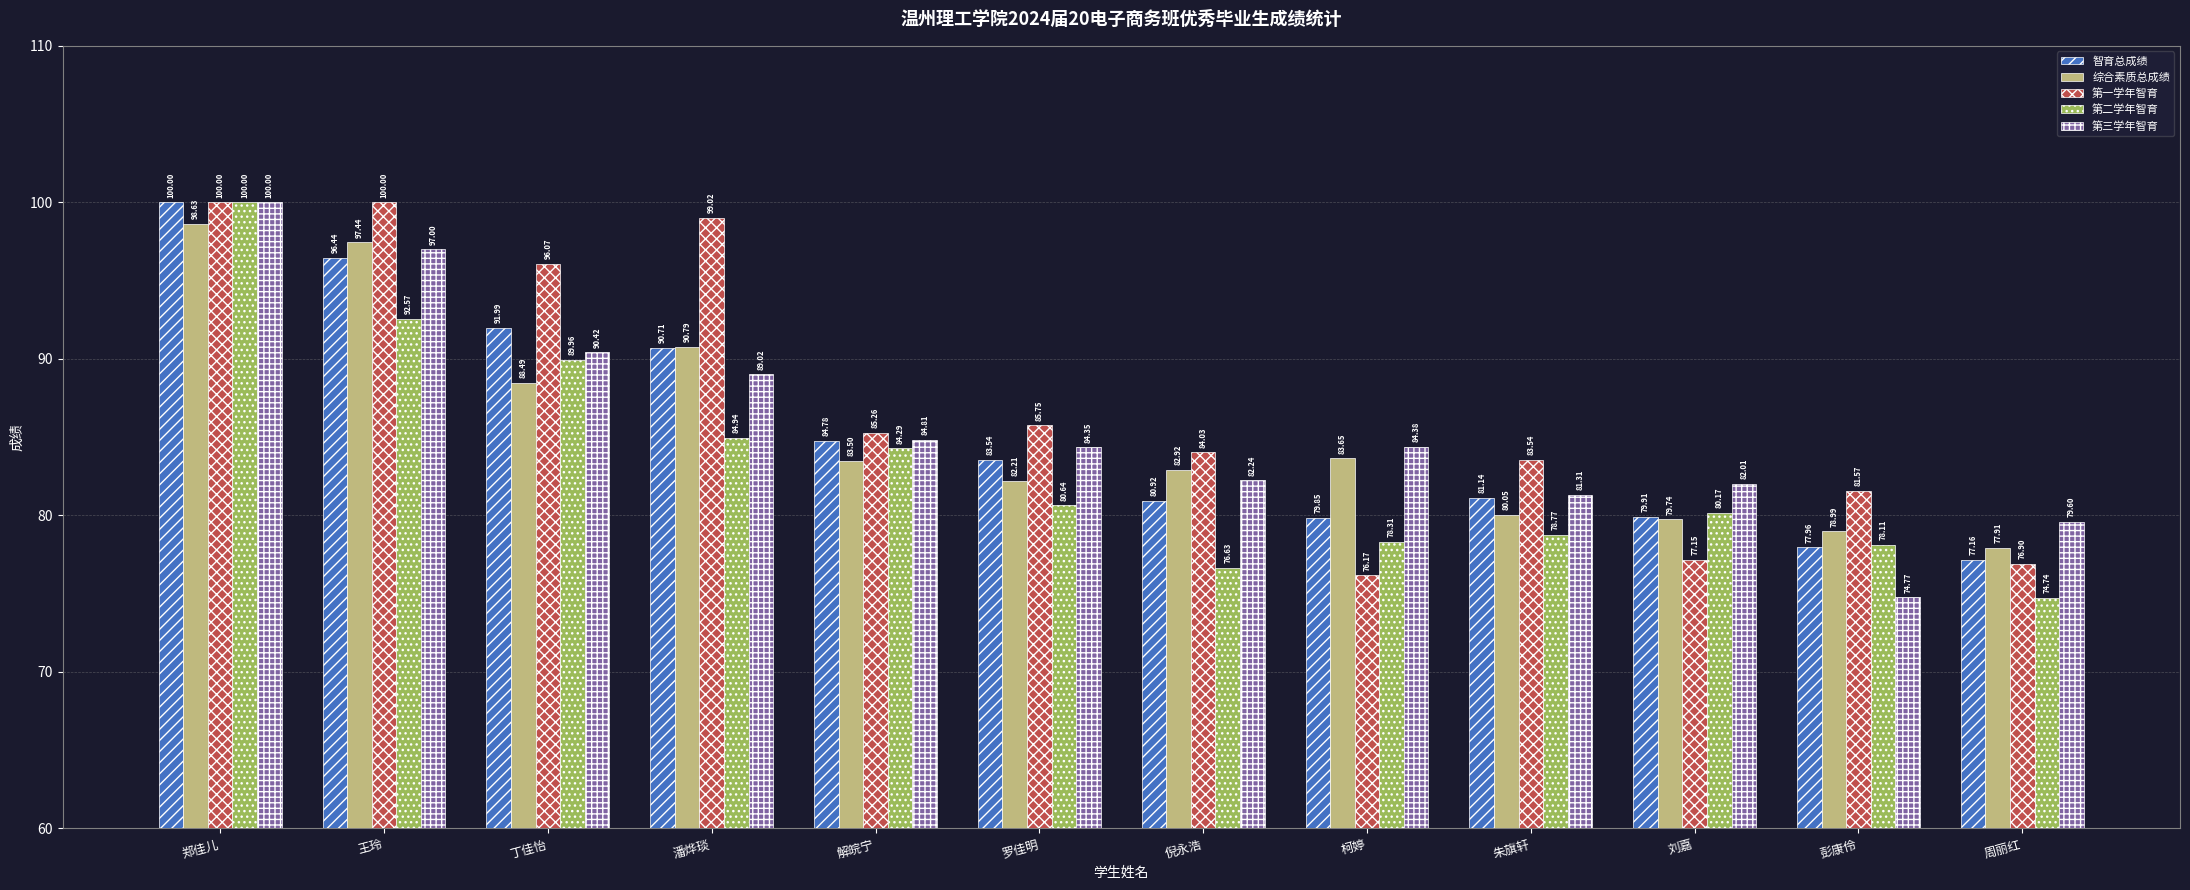

Rank the categories by 综合素质总成绩 value from lowest to highest.

周丽红, 彭康伶, 刘嘉, 朱旗轩, 罗佳明, 倪永浩, 解皖宁, 柯婷, 丁佳怡, 潘烨琰, 王玲, 郑佳儿